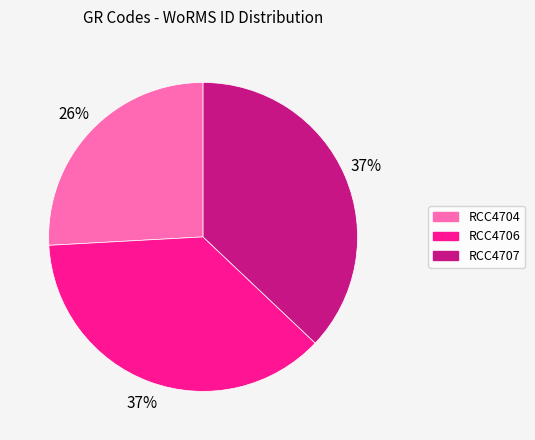

Is there a majority slice in this chart?

No